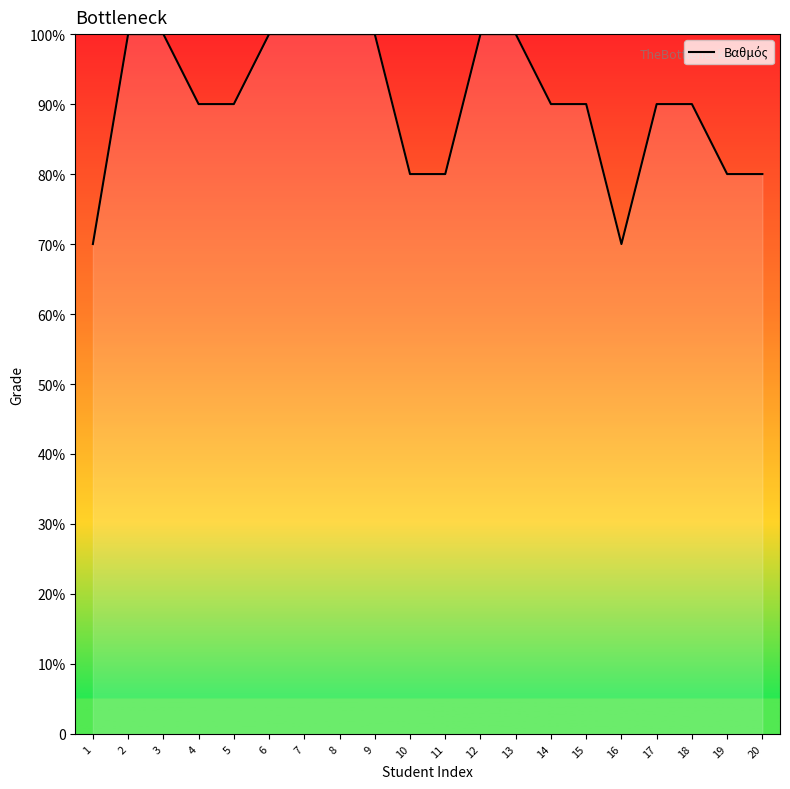

Does the chart have visible grid lines?

No